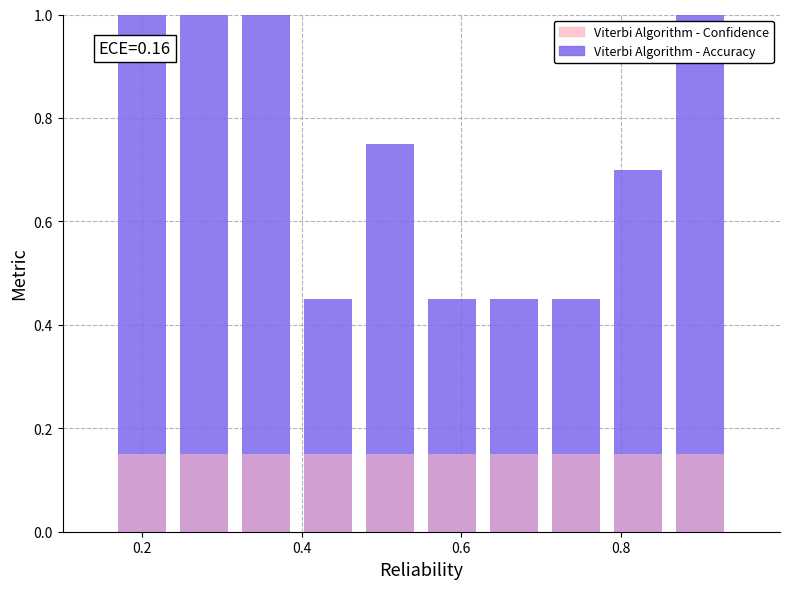

Rank the series by their average value, from lowest to highest.

Viterbi Algorithm - Confidence, Viterbi Algorithm - Accuracy